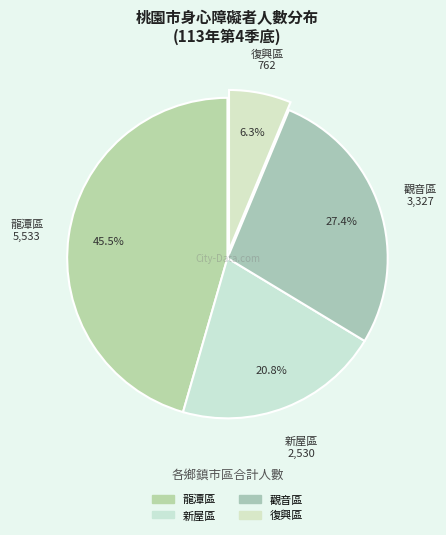

How many segments does this pie chart have?

4